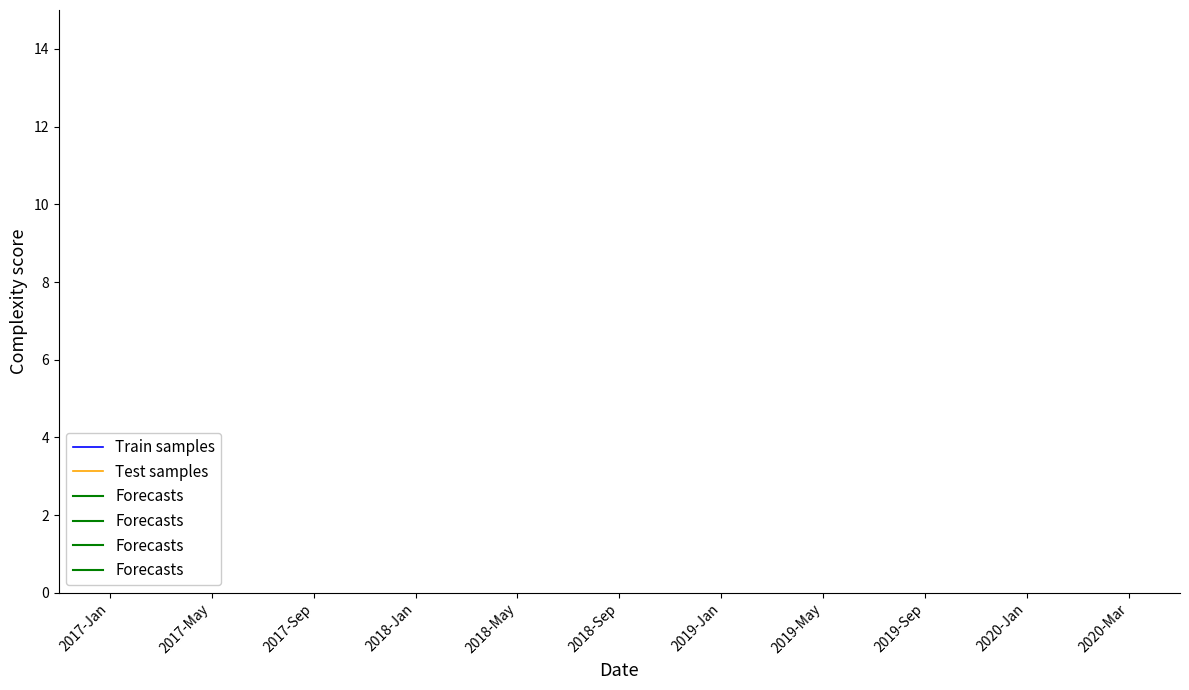

True or false: Train samples and Test samples intersect in this chart.

False